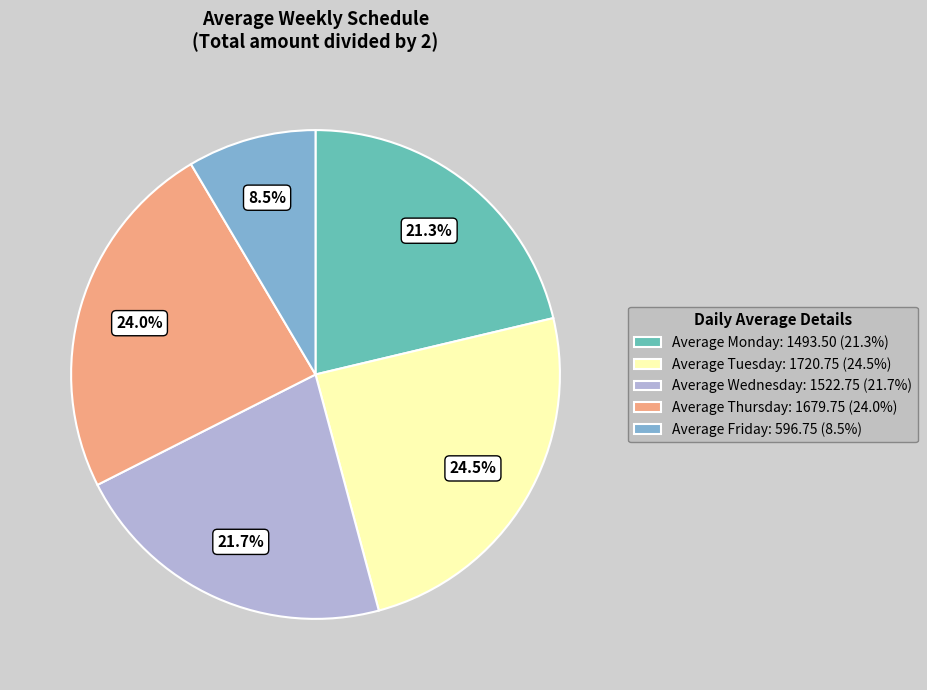

Is it true that Average Tuesday is 19% of the pie?

False